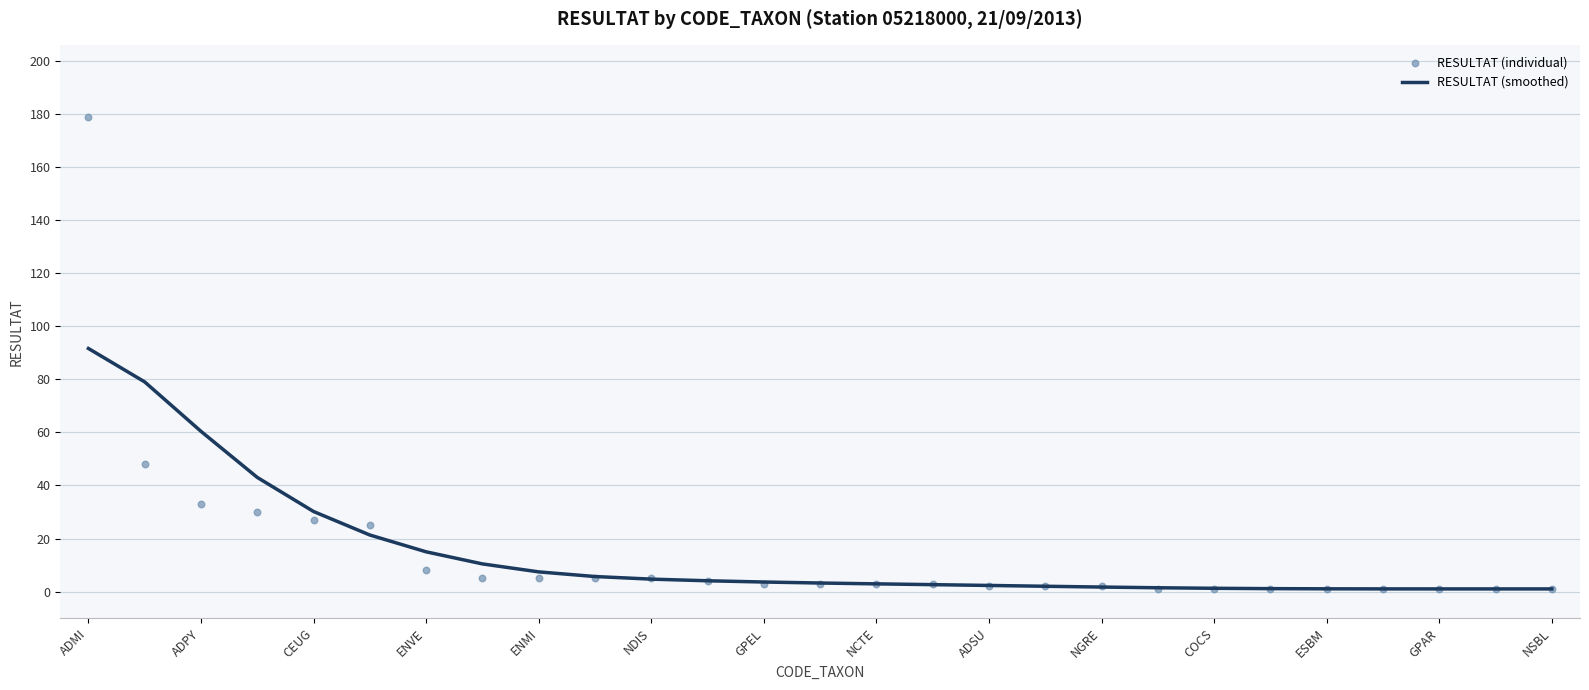

What are all the series names shown in the legend?

RESULTAT (smoothed), RESULTAT (individual)